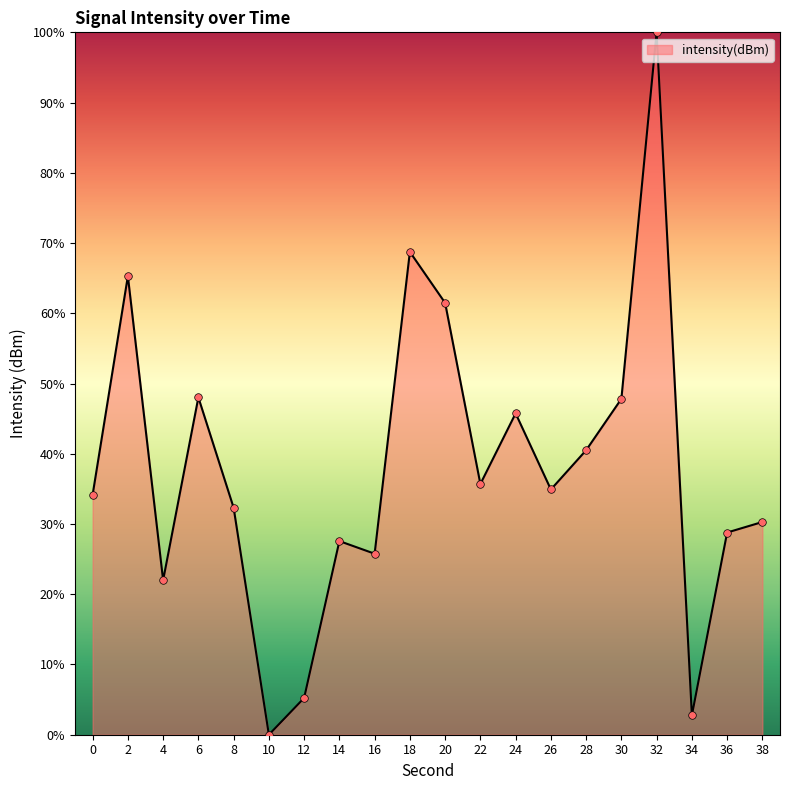

What is the change in value from 6 to 30?

-0.2